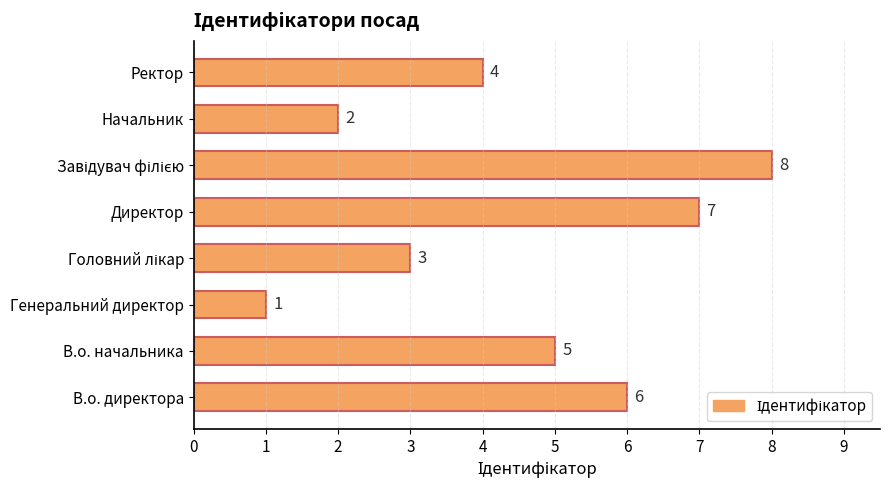

The value at Директор is 2. True or false?

False